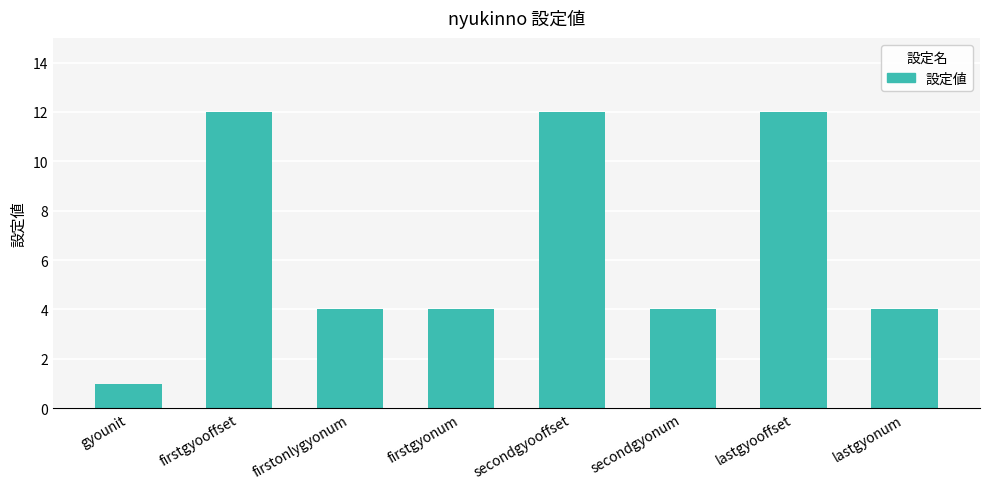

What is the difference between the maximum and minimum values?

11